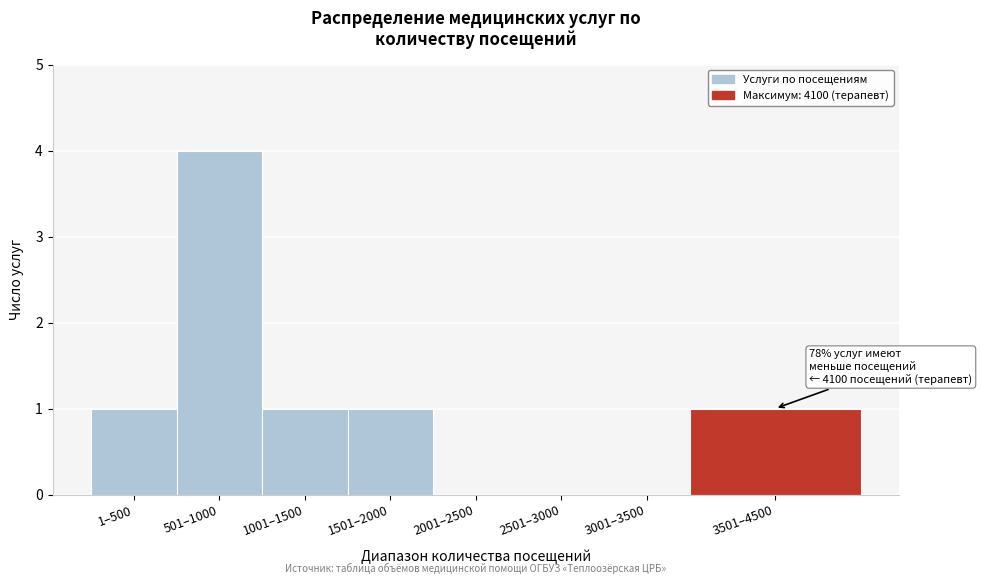

Reading left to right, list all the values displayed in this chart.

1–500=1	501–1000=4	1001–1500=1	1501–2000=1	2001–2500=0	2501–3000=0	3001–3500=0	3501–4500=1